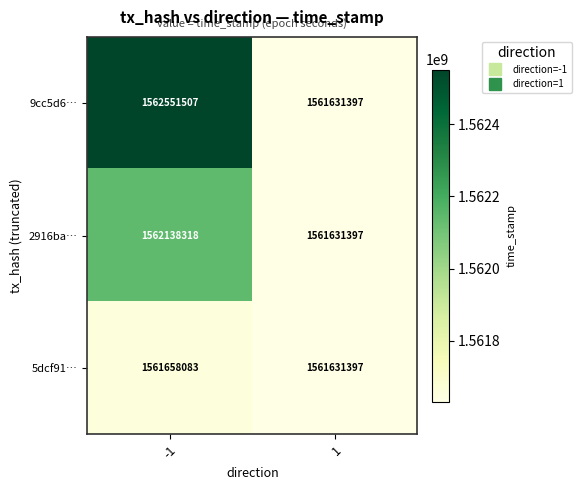

What is the total value across all series at -1?

4686347908